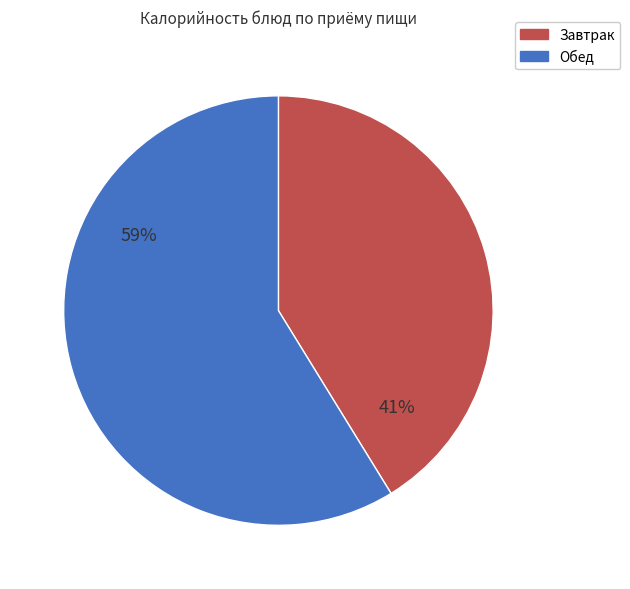

To the nearest percent, what is the difference between the Завтрак and Обед slice percentages?

18%